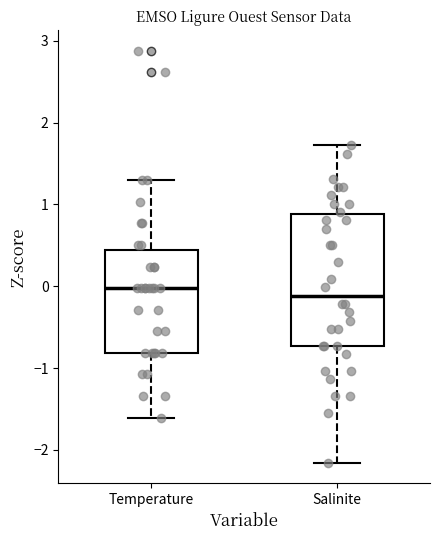

Reading left to right, read every box against the y-axis: the position of its median line, the range the box covers, and the ends of its whiskers. The values are not printed on the chart, so give them approximately, as read against the axis.

Temperature: median 0.0, box -0.8 to 0.4, whiskers -1.6 to 1.3
Salinite: median -0.1, box -0.7 to 0.9, whiskers -2.2 to 1.7